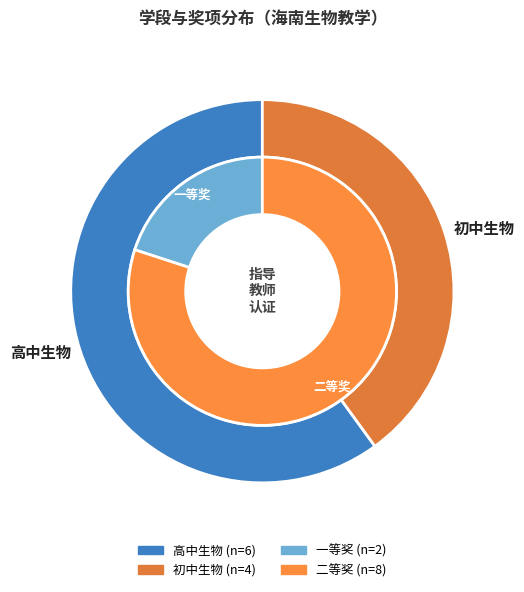

What percentage is the 高中生物 slice, to the nearest percent?

60%